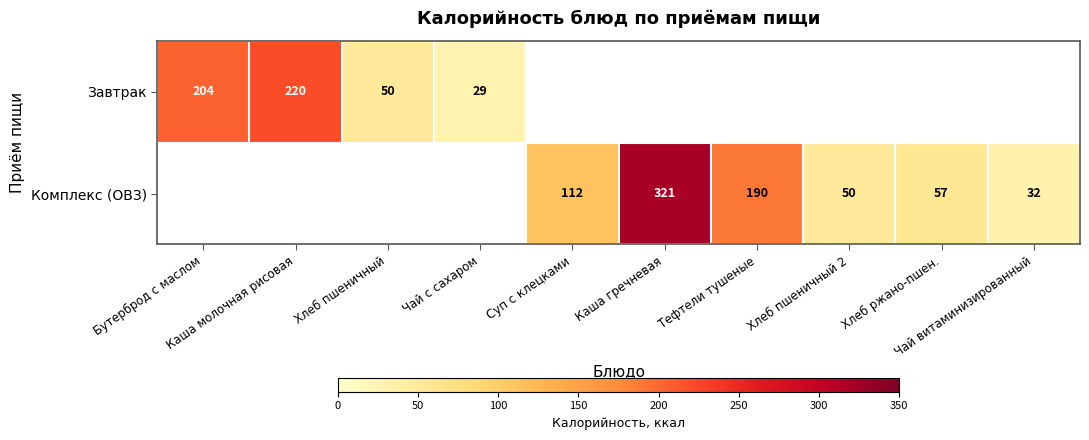

Which series changed the most between Суп с клецками and Хлеб пшеничный 2?

Комплекс (ОВЗ)